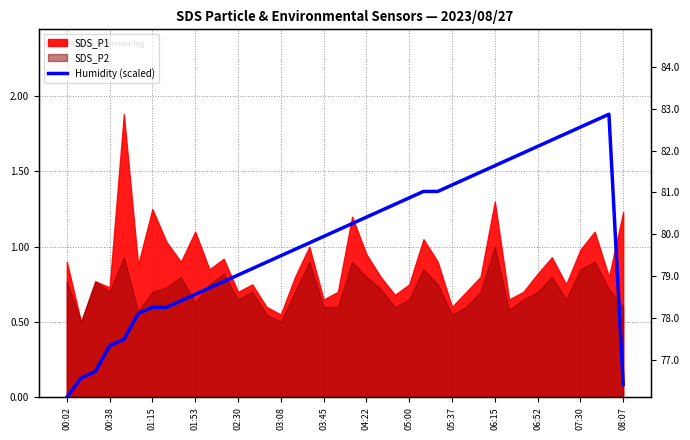

What is the difference between the values at 06:15 and 24?

0.6